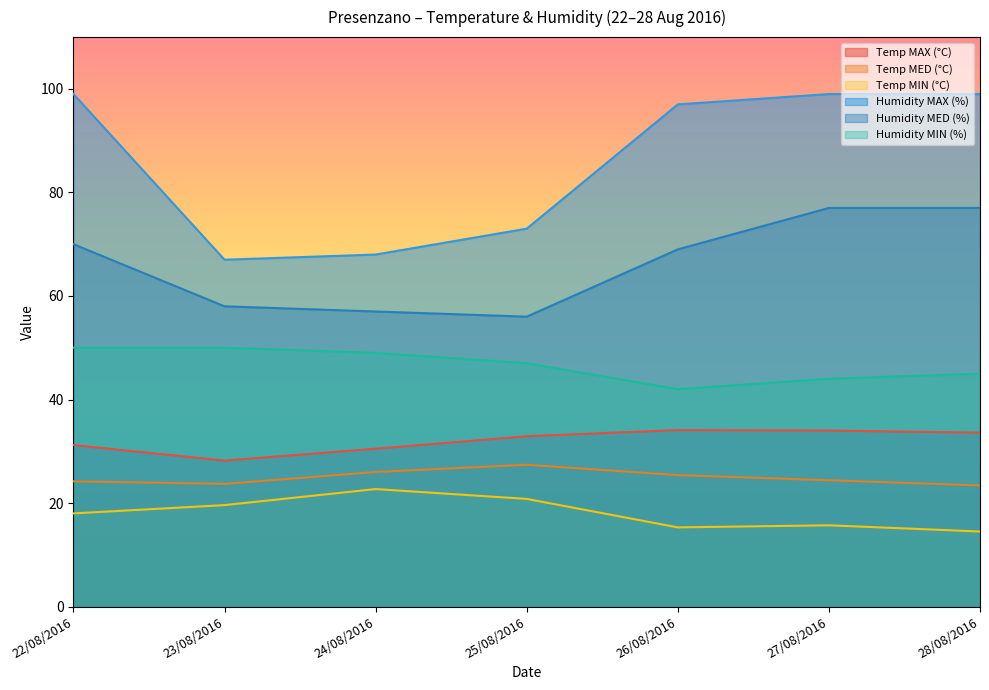

Which series has the largest range (max minus min)?

Humidity MAX (%)